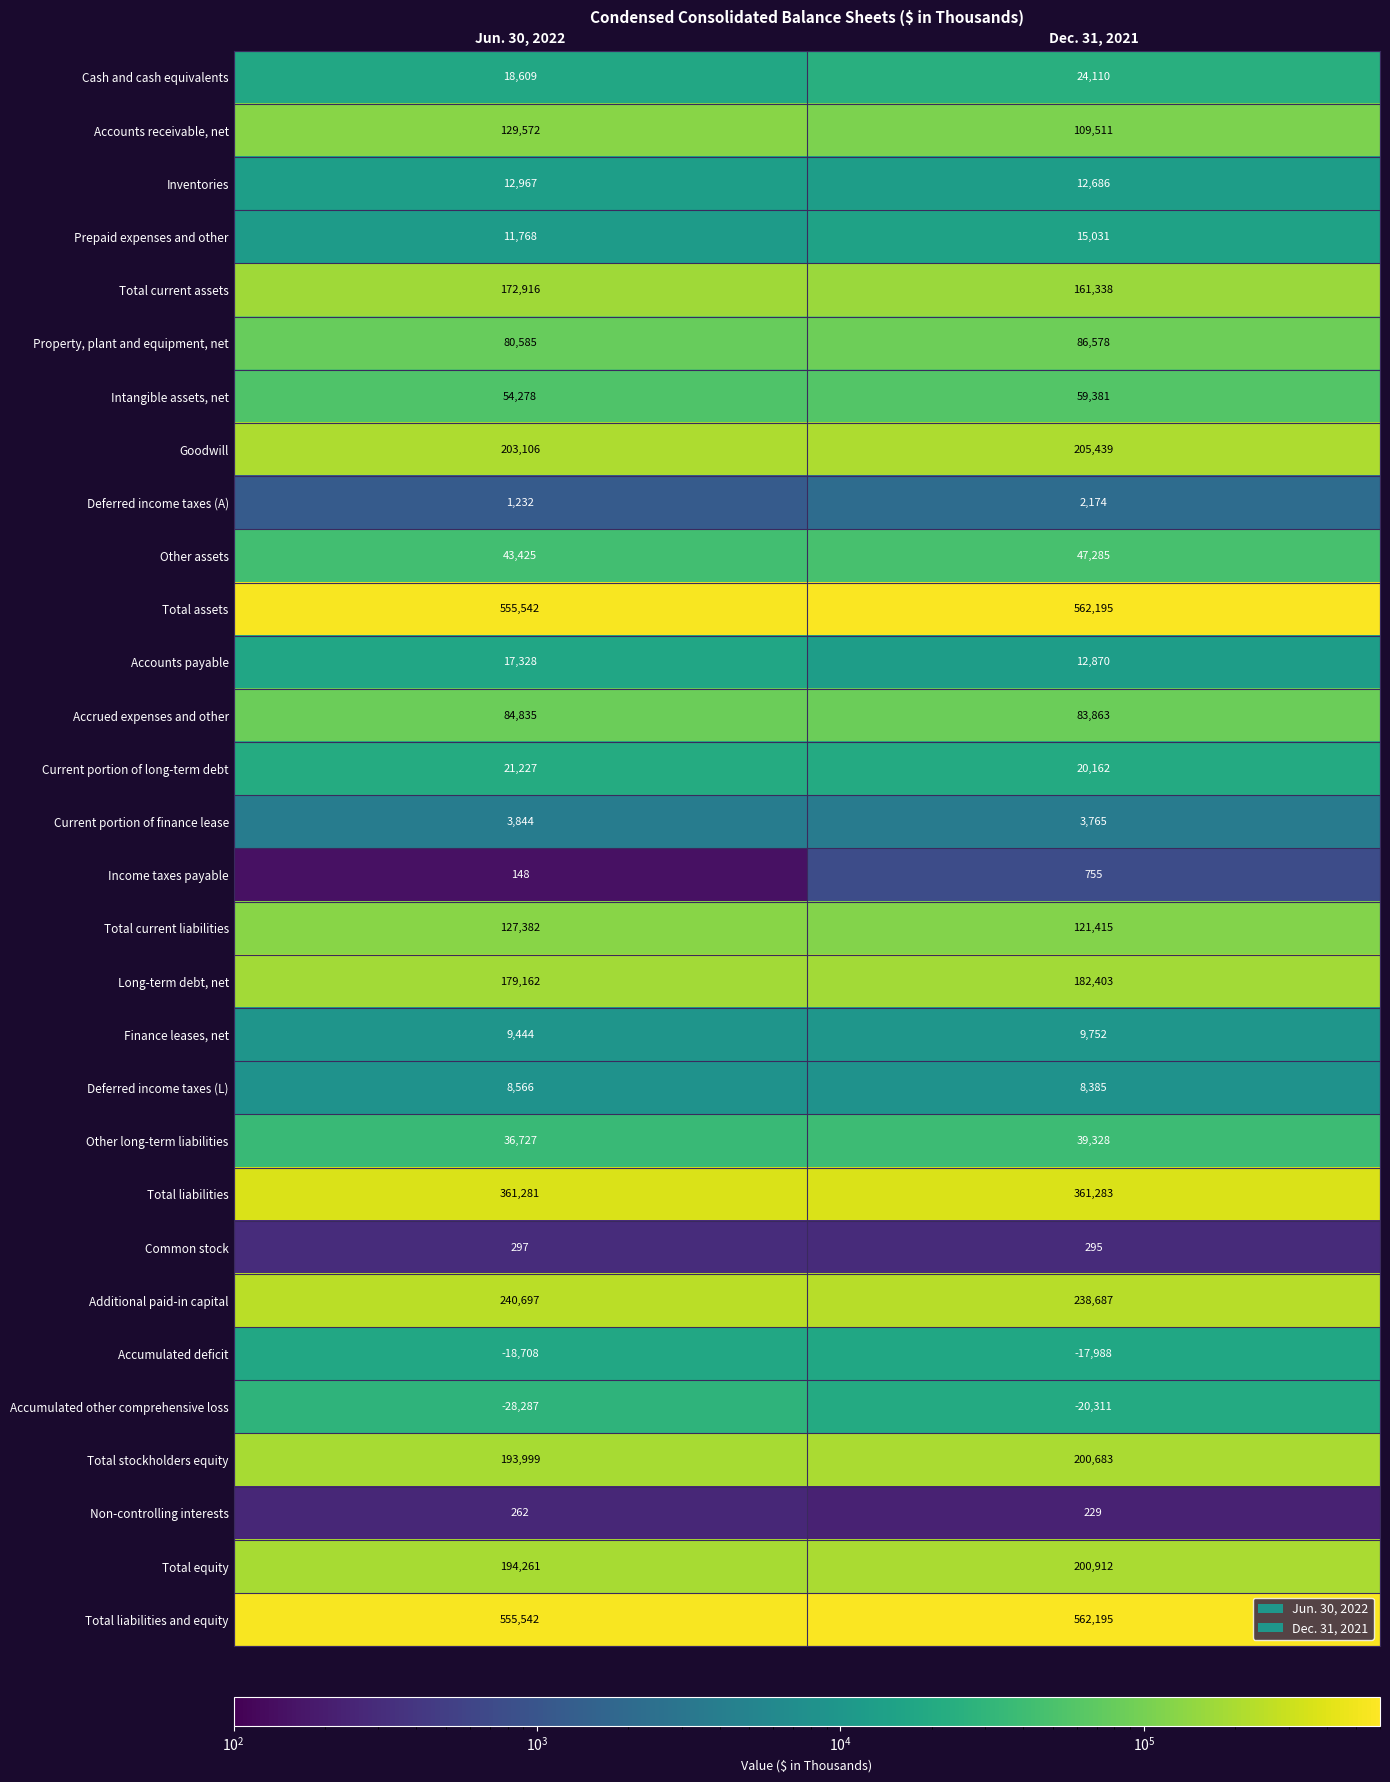

The value of Total assets at Jun. 30, 2022 is 555542. True or false?

True